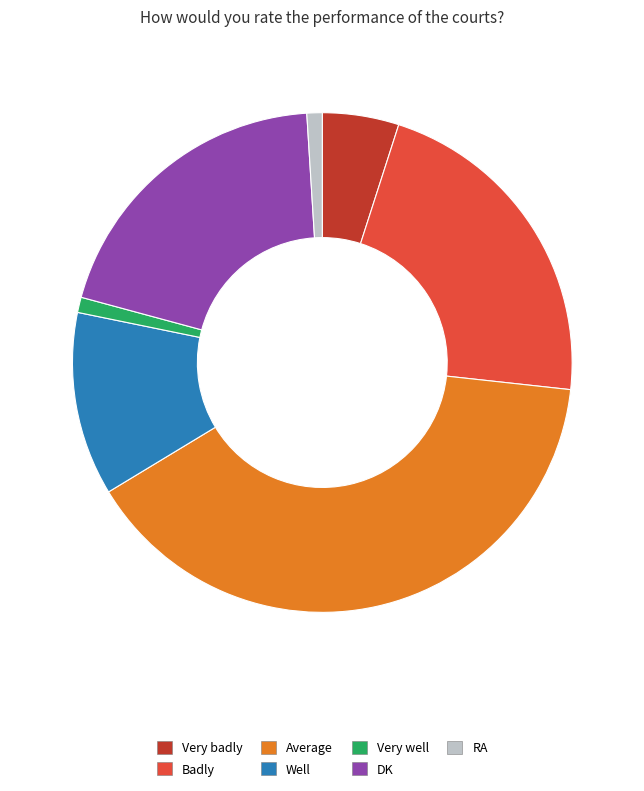

What is the ratio of the value at Badly to the value at RA?

22.0